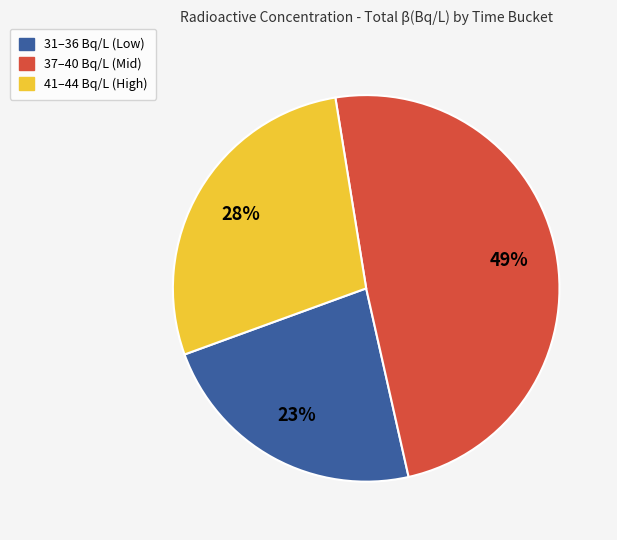

To the nearest percent, what is the average slice percentage?

33%